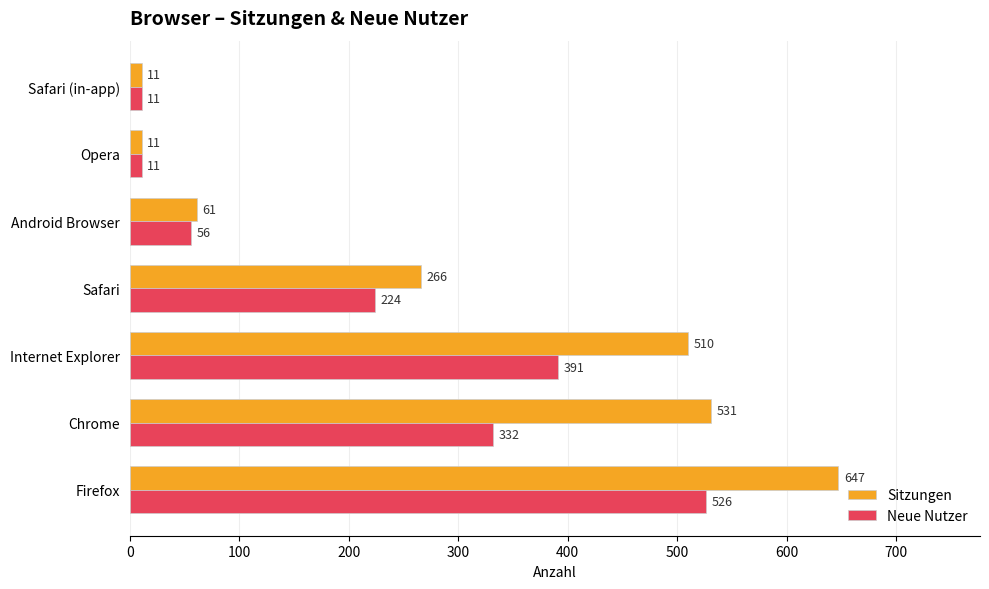

The value of Neue Nutzer at Firefox is 526. True or false?

True